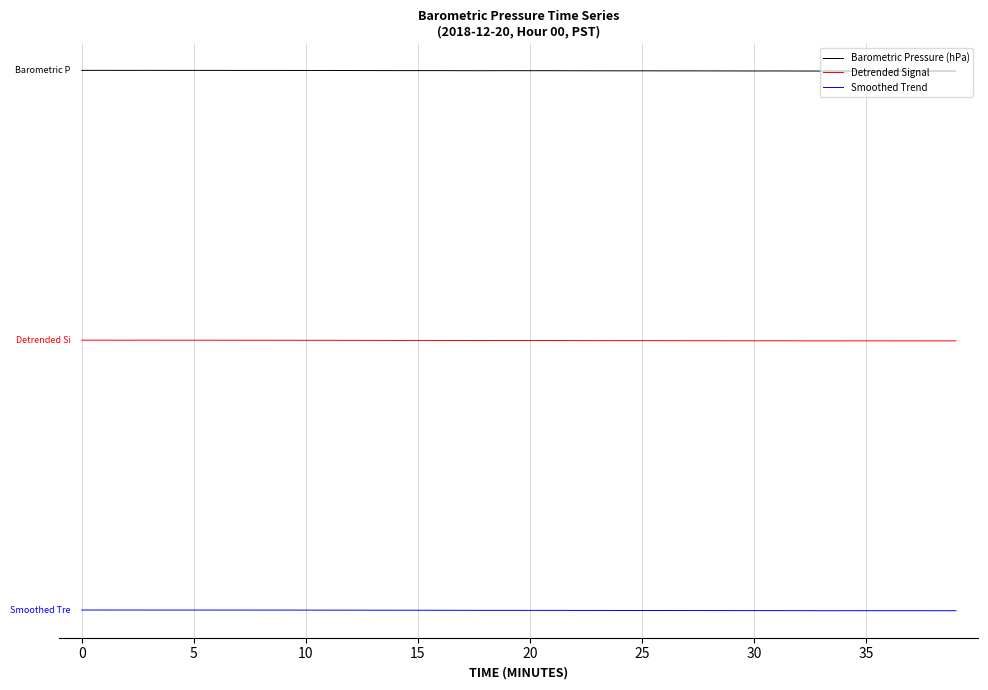

Does the chart have visible grid lines?

Yes